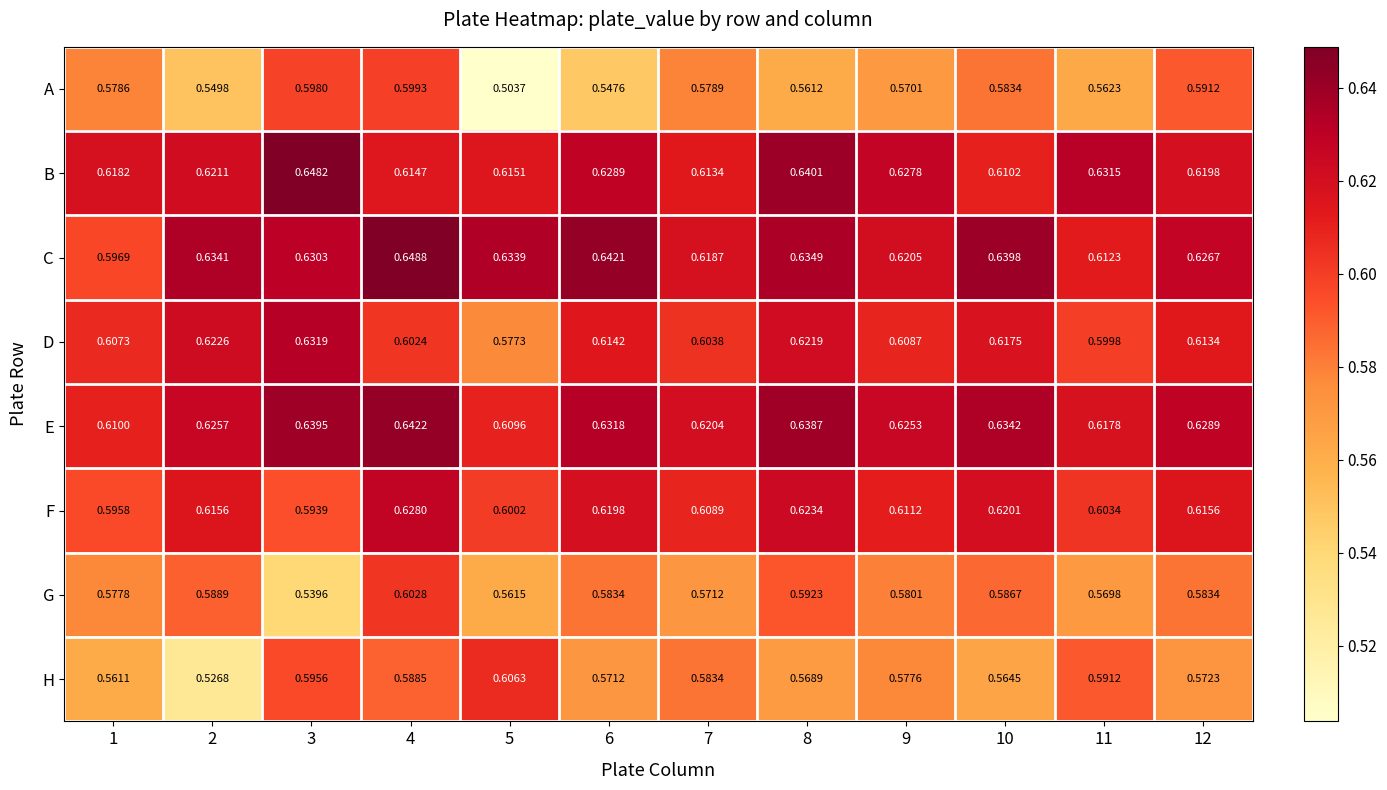

Which series changed the most between 2 and 11?

H